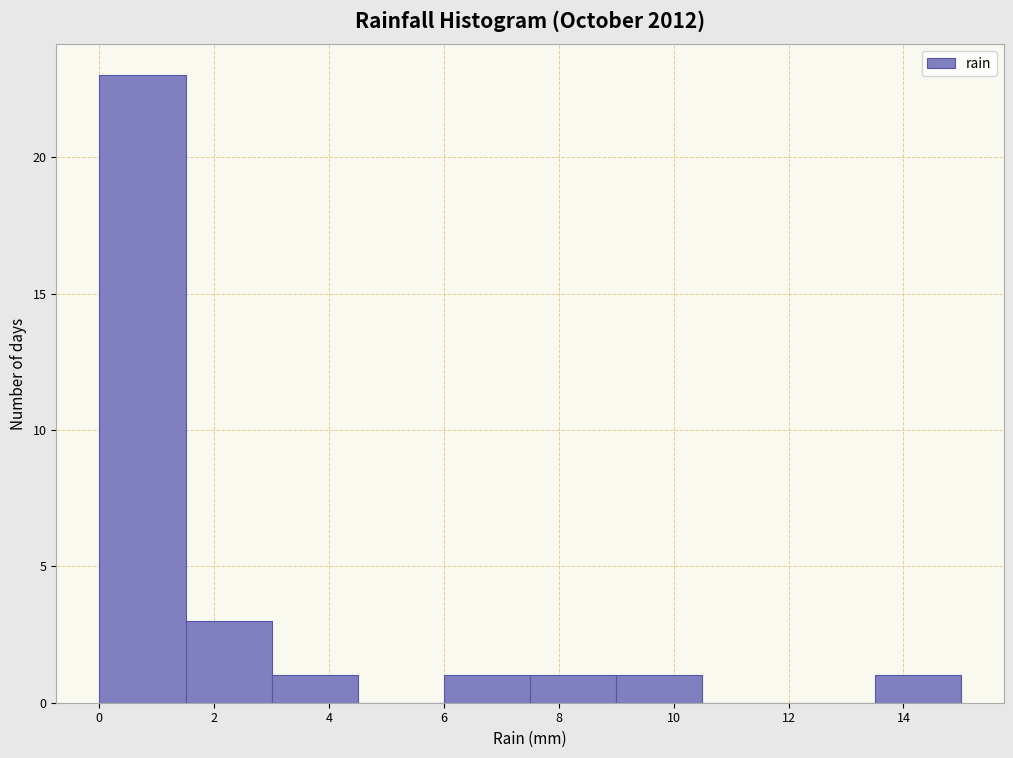

Reading left to right, transcribe this chart: for each bar, give the range it covers on the x-axis and its height. Neither the bar edges nor the heights are printed on the chart, so give them approximately, as read against the axes.

0.0 to 1.5: 23
1.5 to 3.0: 3
3.0 to 4.5: 1
4.5 to 6.0: 0
6.0 to 7.5: 1
7.5 to 9.0: 1
9.0 to 10.5: 1
10.5 to 12.0: 0
12.0 to 13.5: 0
13.5 to 15.0: 1